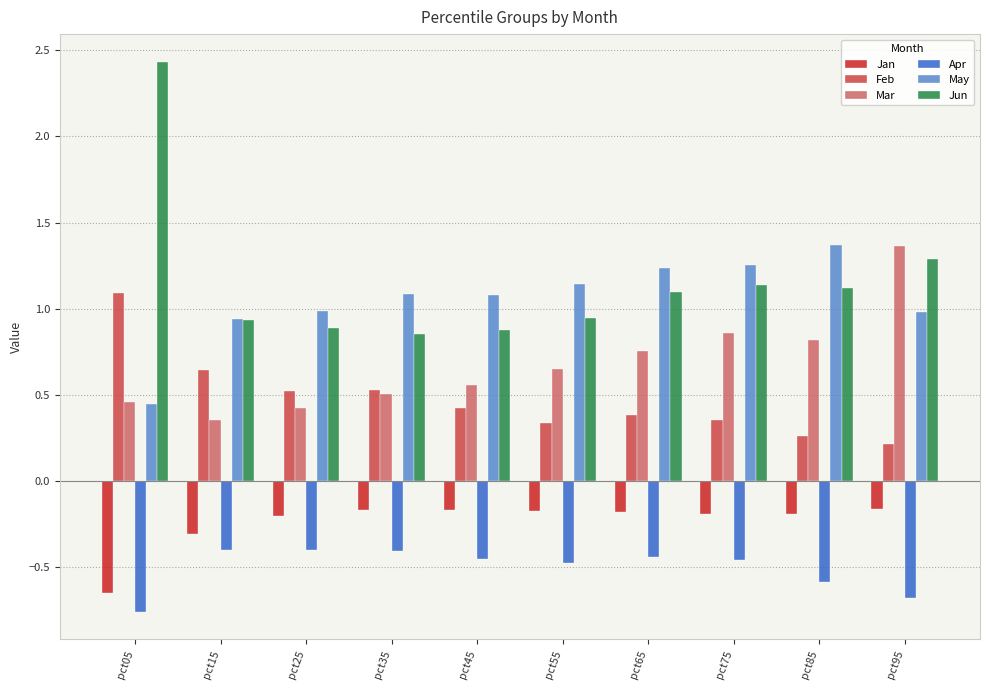

What is the sum of all Jan values?

-2.4